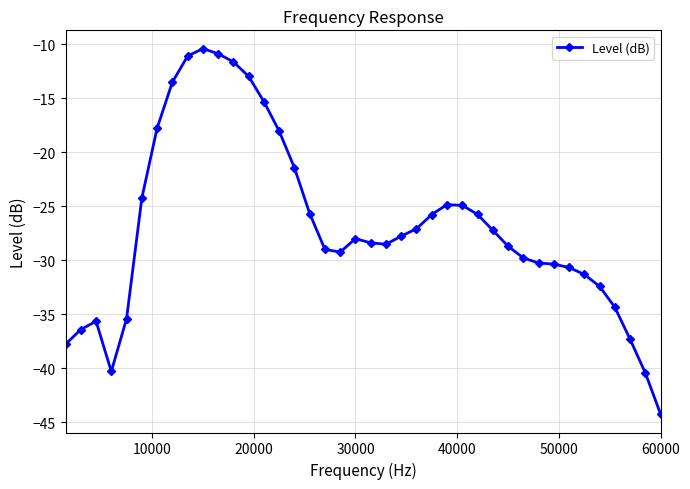

What is the value of the 20th point from the left?

-28.0